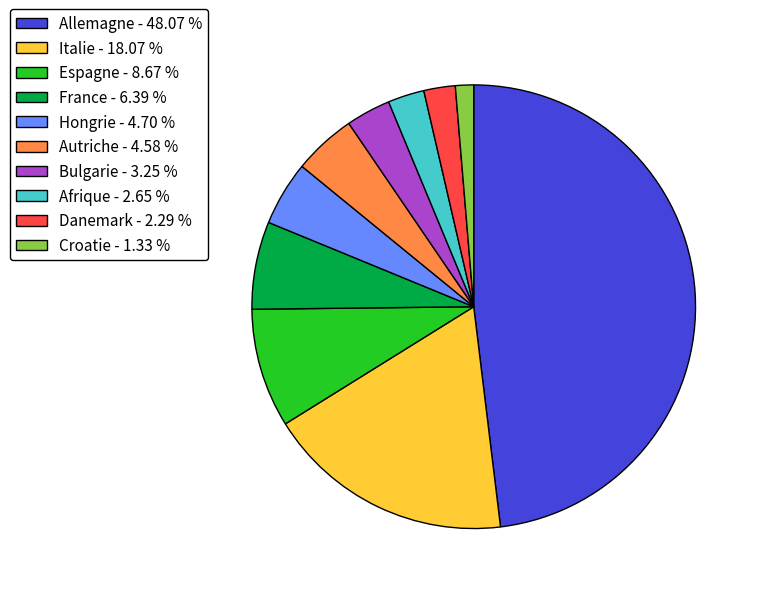

True or false: Italie accounts for 18% of the total.

True